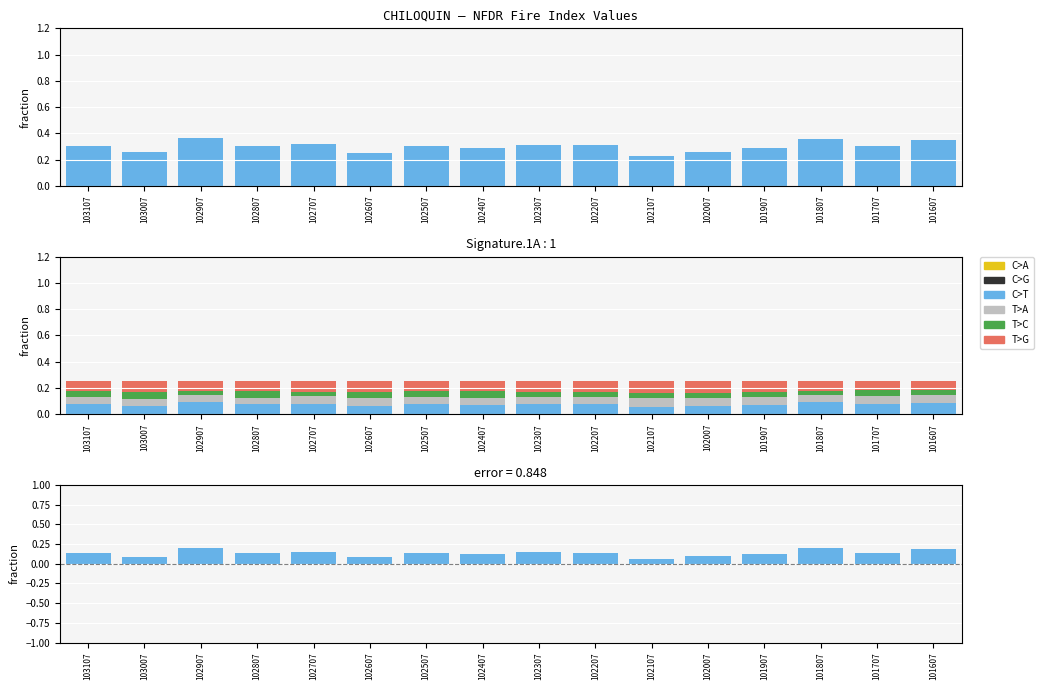

Reading left to right, what are all the values shown in this chart?

C>A: 0.0	0.0	0.0	0.0	0.0	0.0	0.0	0.0	0.0	0.0	0.0	0.0	0.0	0.0	0.0	0.0
C>G: 0.0	0.0	0.0	0.0	0.0	0.0	0.0	0.0	0.0	0.0	0.0	0.0	0.0	0.0	0.0	0.0
C>T: 0.1	0.1	0.1	0.1	0.1	0.1	0.1	0.1	0.1	0.1	0.1	0.1	0.1	0.1	0.1	0.1
T>A: 0.1	0.1	0.1	0.1	0.1	0.1	0.1	0.1	0.1	0.1	0.1	0.1	0.1	0.1	0.1	0.1
T>C: 0.0	0.1	0.0	0.1	0.0	0.1	0.0	0.1	0.0	0.0	0.0	0.0	0.0	0.0	0.1	0.0
T>G: 0.1	0.1	0.1	0.1	0.1	0.1	0.1	0.1	0.1	0.1	0.1	0.1	0.1	0.1	0.1	0.1